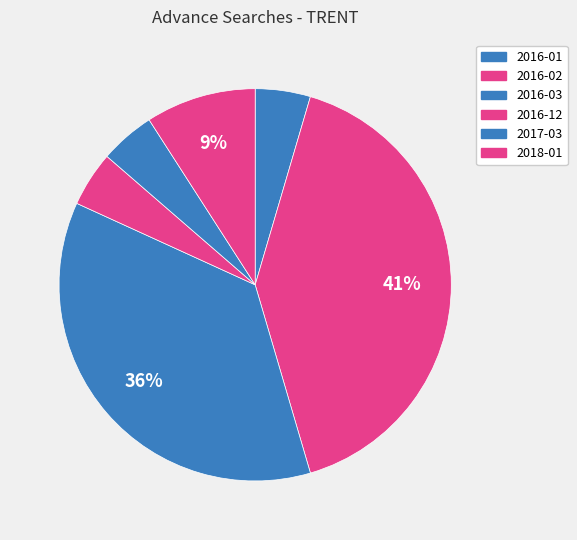

Which has a higher value, 2016-03 or 2017-03?

2016-03